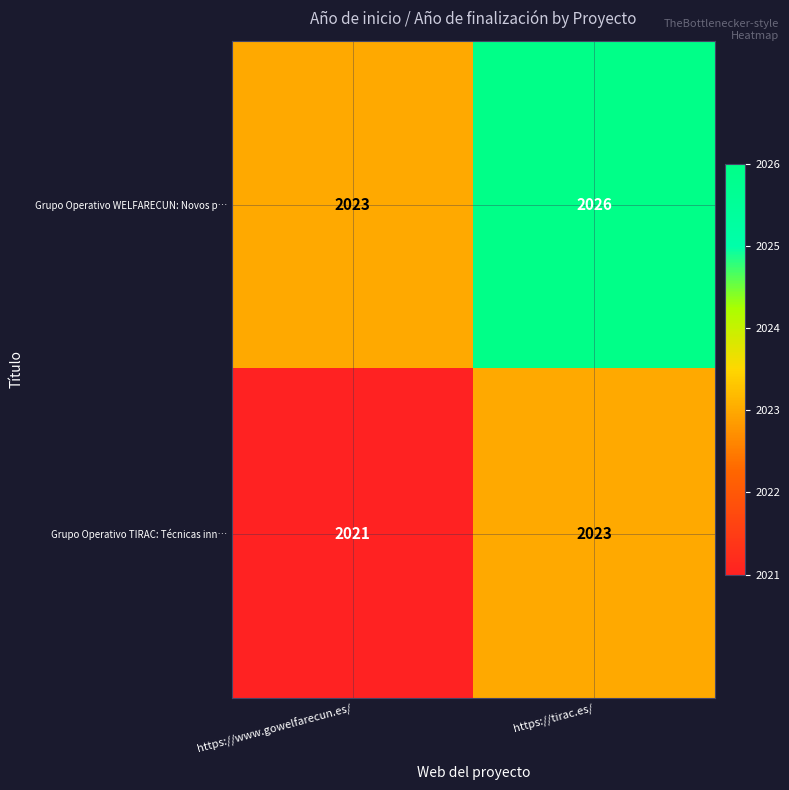

Between https://www.gowelfarecun.es/ and https://tirac.es/, which series saw the biggest shift?

Grupo Operativo WELFARECUN: Novos p…